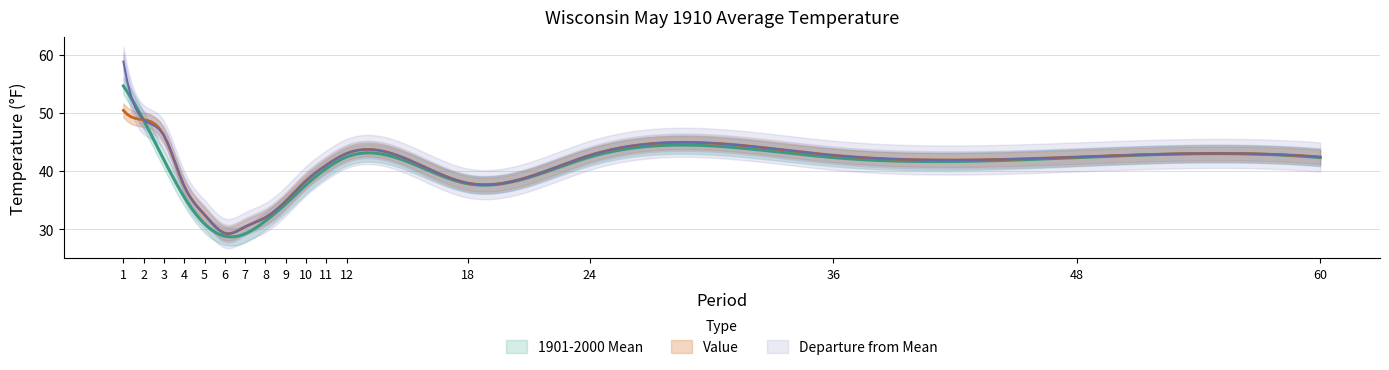

Rank the categories by 1901-2000 Mean value from lowest to highest.

6, 7, 5, 8, 9, 4, 10, 18, 11, 3, 36, 48, 60, 12, 24, 2, 1